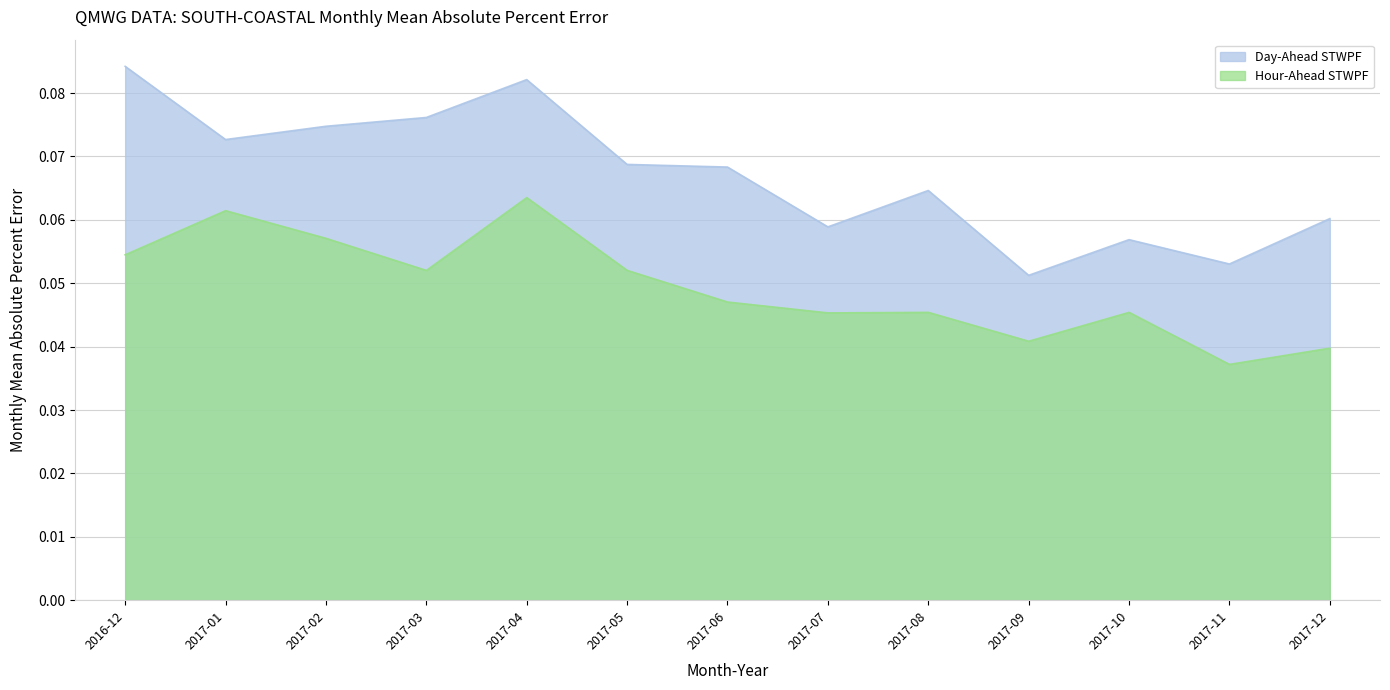

True or false: Day-Ahead STWPF and Hour-Ahead STWPF cross at least once.

False